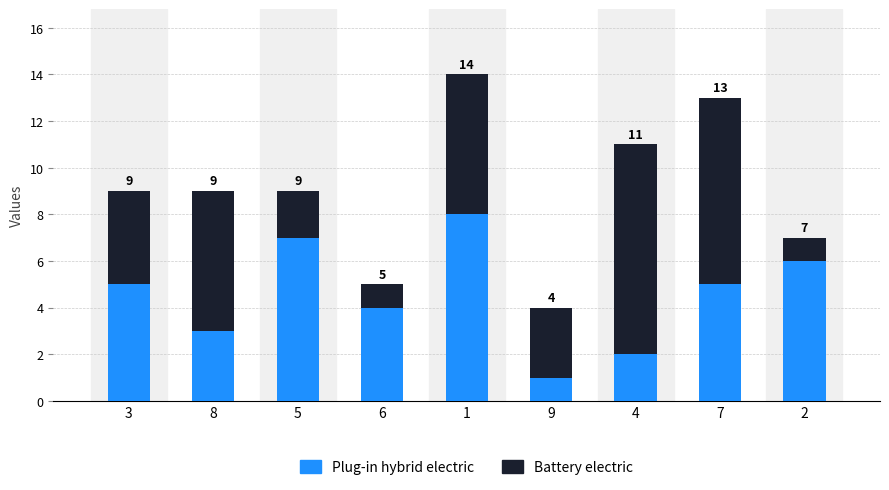

What is the difference between the maximum and minimum values in the Plug-in hybrid electric series?

7